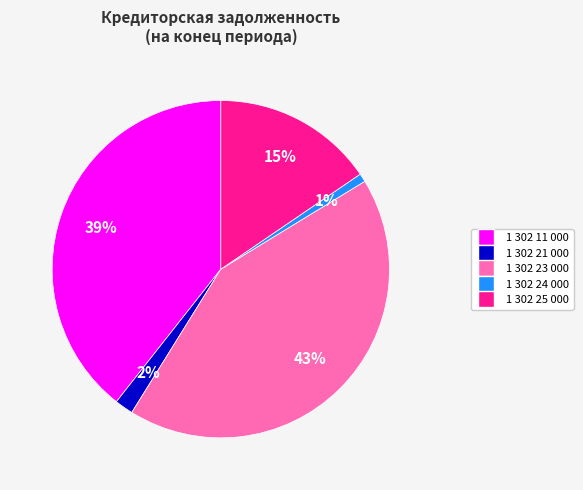

What is the largest slice in the pie chart?

1 302 23 000